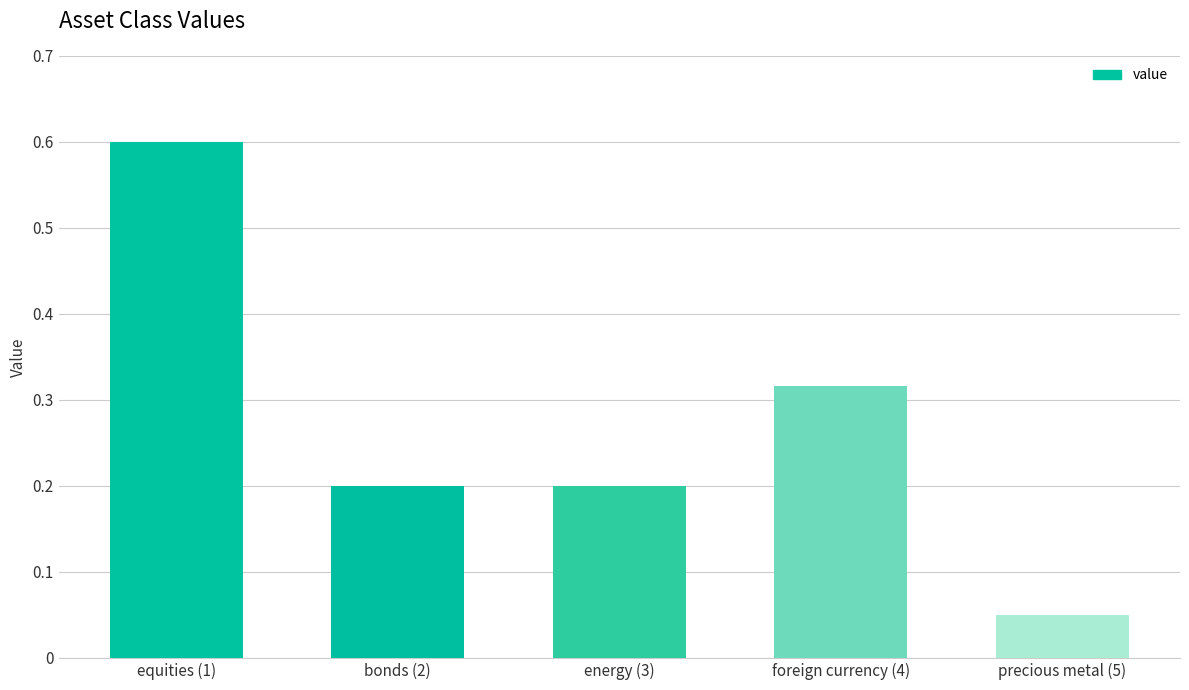

Is it true that the value at energy (3) is 0.2?

True